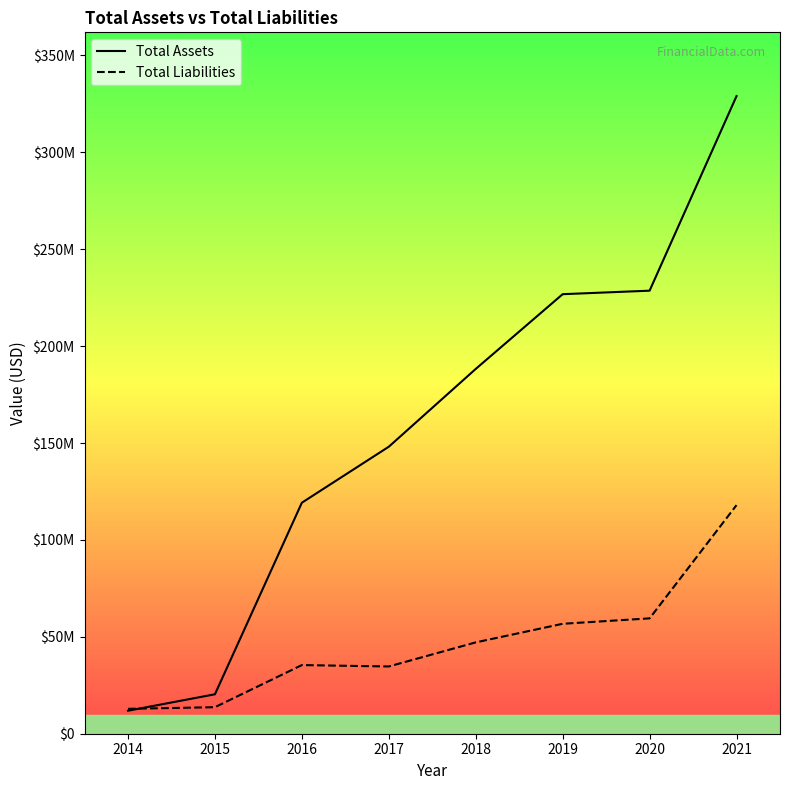

Where is the first local maximum for Total Liabilities?

2016